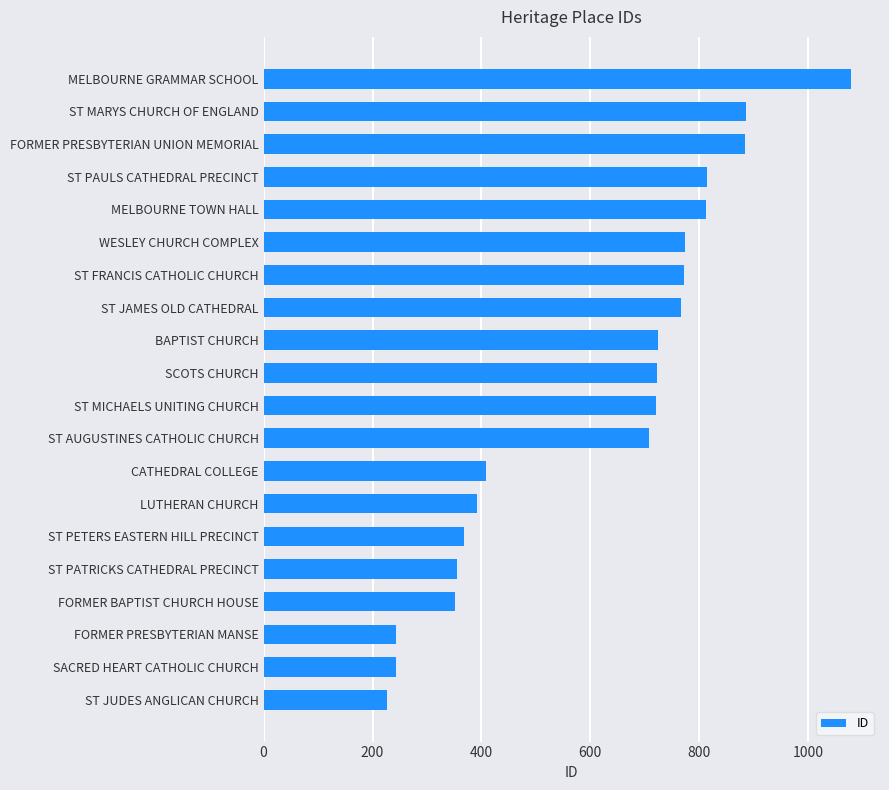

Which label corresponds to the largest value in the chart?

MELBOURNE GRAMMAR SCHOOL